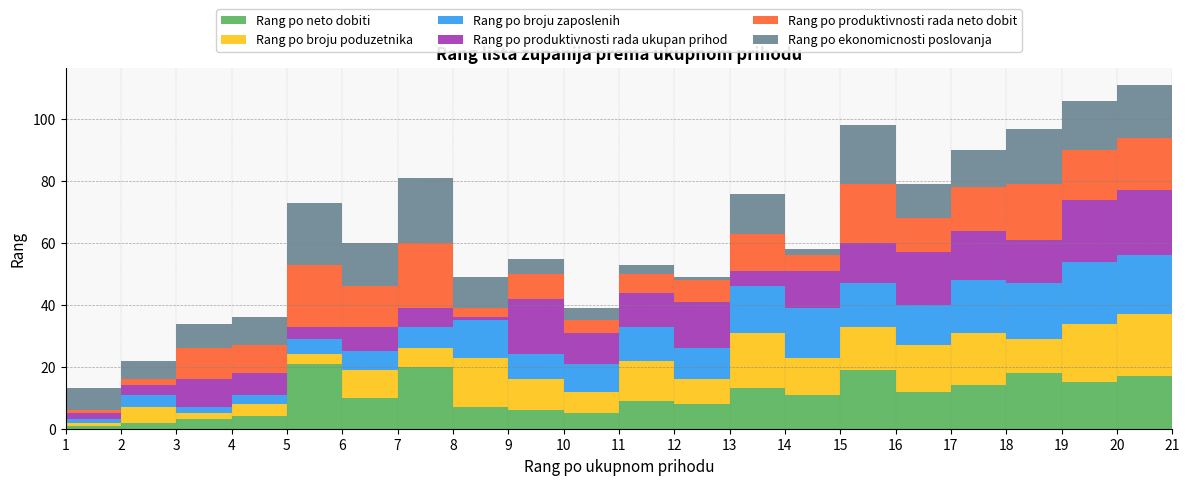

Reading right to left, what are all the values shown in this chart?

Rang po neto dobiti: 21=16	20=17	19=15	18=18	17=14	16=12	15=19	14=11	13=13	12=8	11=9	10=5	9=6	8=7	7=20	6=10	5=21	4=4	3=3	2=2	1=1
Rang po broju poduzetnika: 21=21	20=20	19=19	18=11	17=17	16=15	15=14	14=12	13=18	12=8	11=13	10=7	9=10	8=16	7=6	6=9	5=3	4=4	3=2	2=5	1=1
Rang po broju zaposlenih: 21=21	20=19	19=20	18=18	17=17	16=13	15=14	14=16	13=15	12=10	11=11	10=9	9=8	8=12	7=7	6=6	5=5	4=3	3=2	2=4	1=1
Rang po produktivnosti rada ukupan prihod: 21=19	20=21	19=20	18=14	17=16	16=17	15=13	14=12	13=5	12=15	11=11	10=10	9=18	8=1	7=6	6=8	5=4	4=7	3=9	2=3	1=2
Rang po produktivnosti rada neto dobit: 21=15	20=17	19=16	18=18	17=14	16=11	15=19	14=5	13=12	12=7	11=6	10=4	9=8	8=3	7=21	6=13	5=20	4=9	3=10	2=2	1=1
Rang po ekonomicnosti poslovanja: 21=15	20=17	19=16	18=18	17=12	16=11	15=19	14=2	13=13	12=1	11=3	10=4	9=5	8=10	7=21	6=14	5=20	4=9	3=8	2=6	1=7